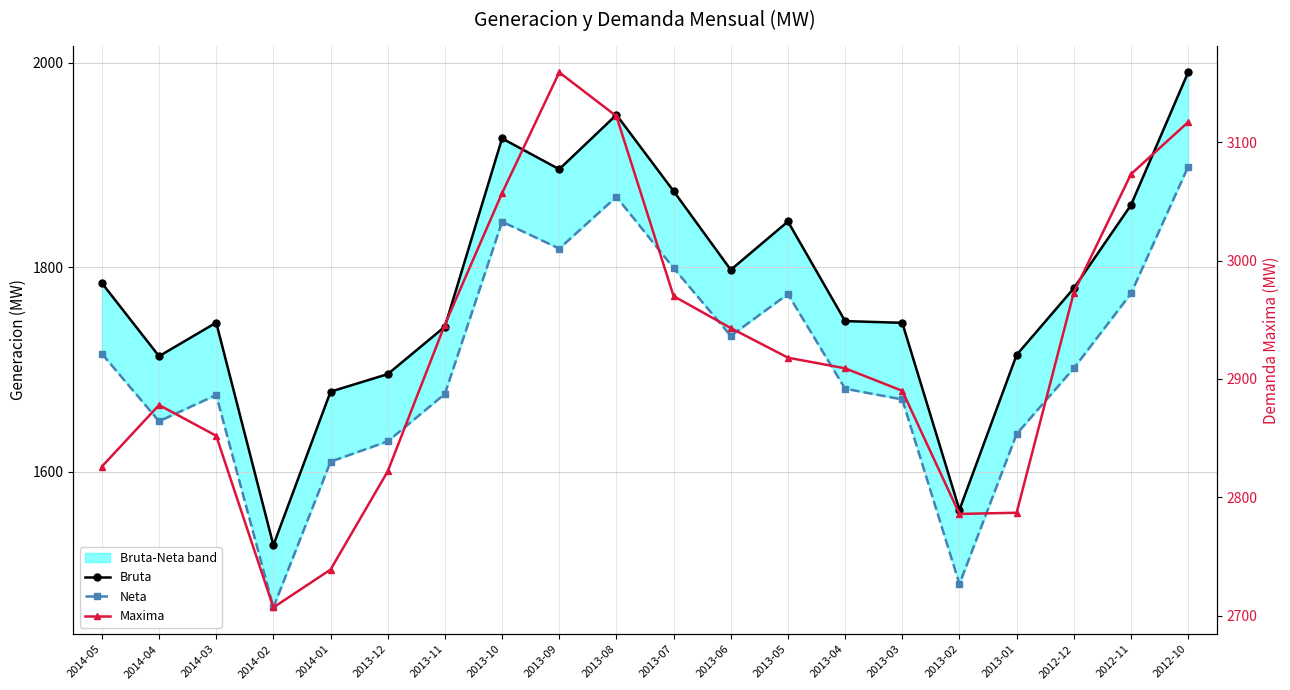

What is the average value of the Bruta series?

1778.6